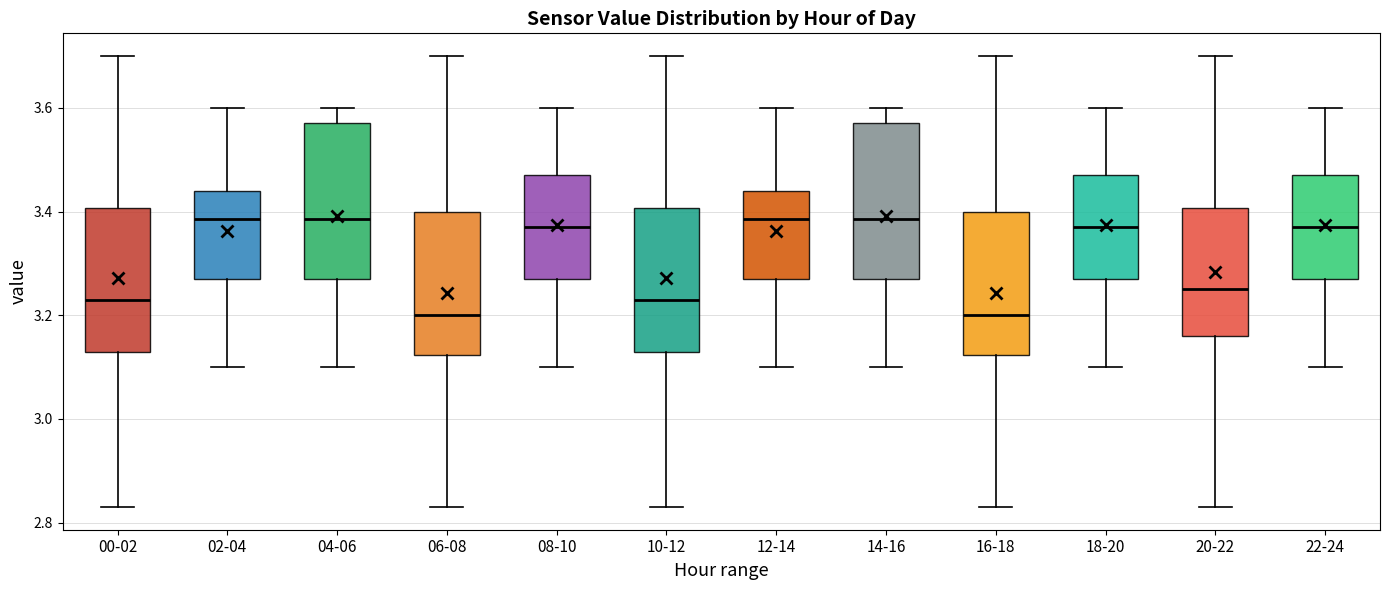

Reading left to right, transcribe this box plot: for each box, give where its median line is, the range the box spans, and where its two whiskers end, as read against the y-axis. The values are not printed on the chart, so give them approximately, as read against the axis.

00-02: median 3.24, box 3.14 to 3.40, whiskers 2.84 to 3.70
02-04: median 3.38, box 3.28 to 3.44, whiskers 3.10 to 3.60
04-06: median 3.38, box 3.28 to 3.58, whiskers 3.10 to 3.60
06-08: median 3.20, box 3.12 to 3.40, whiskers 2.84 to 3.70
08-10: median 3.38, box 3.28 to 3.48, whiskers 3.10 to 3.60
10-12: median 3.24, box 3.14 to 3.40, whiskers 2.84 to 3.70
12-14: median 3.38, box 3.28 to 3.44, whiskers 3.10 to 3.60
14-16: median 3.38, box 3.28 to 3.58, whiskers 3.10 to 3.60
16-18: median 3.20, box 3.12 to 3.40, whiskers 2.84 to 3.70
18-20: median 3.38, box 3.28 to 3.48, whiskers 3.10 to 3.60
20-22: median 3.26, box 3.16 to 3.40, whiskers 2.84 to 3.70
22-24: median 3.38, box 3.28 to 3.48, whiskers 3.10 to 3.60